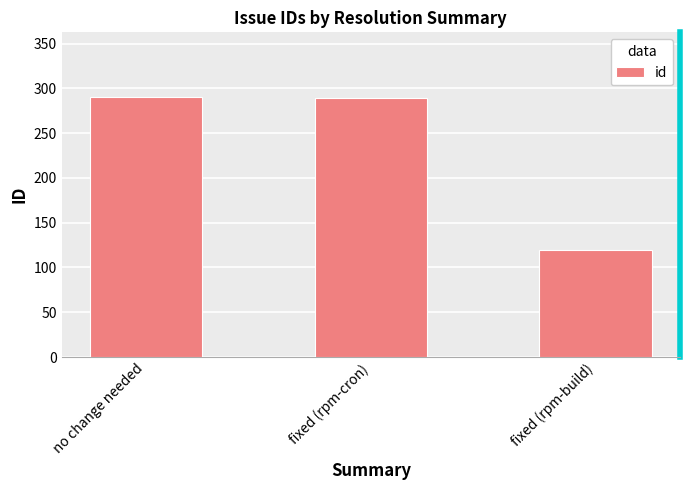

How many data points are less than 289?

1